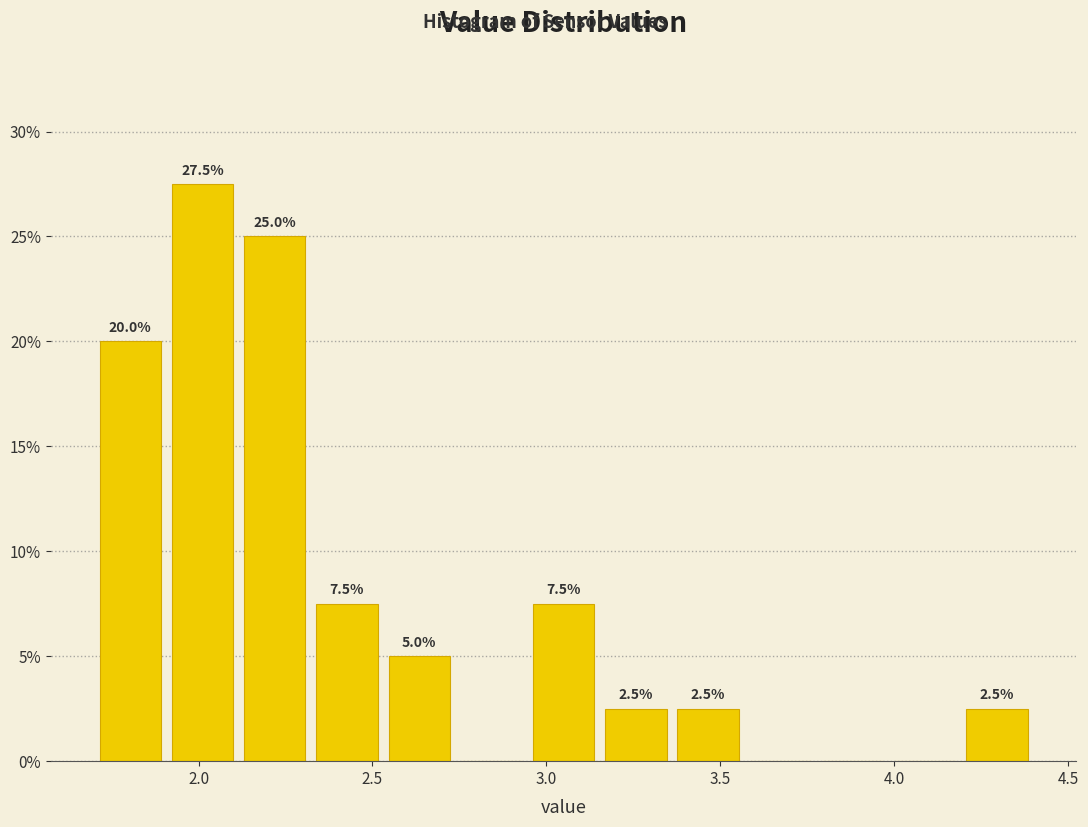

Which range on the x-axis has the tallest bar?

1.90 to 2.10